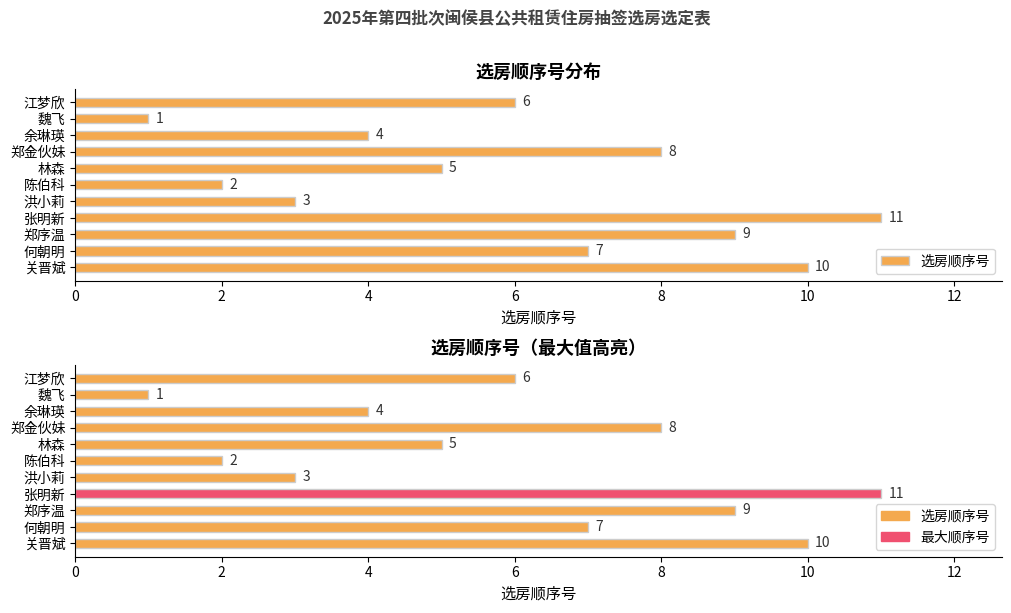

Rank the series by their maximum value, from highest to lowest.

选房顺序号, 选房顺序号(最大高亮)